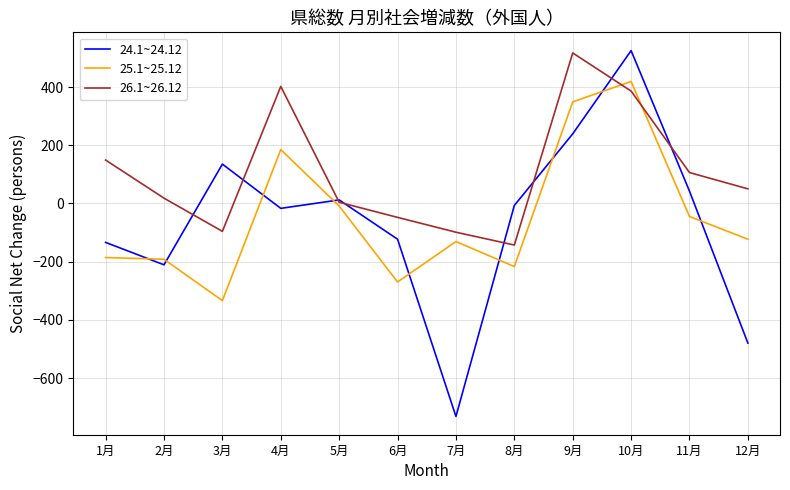

The value of 25.1~25.12 at 4月 is 185. True or false?

True